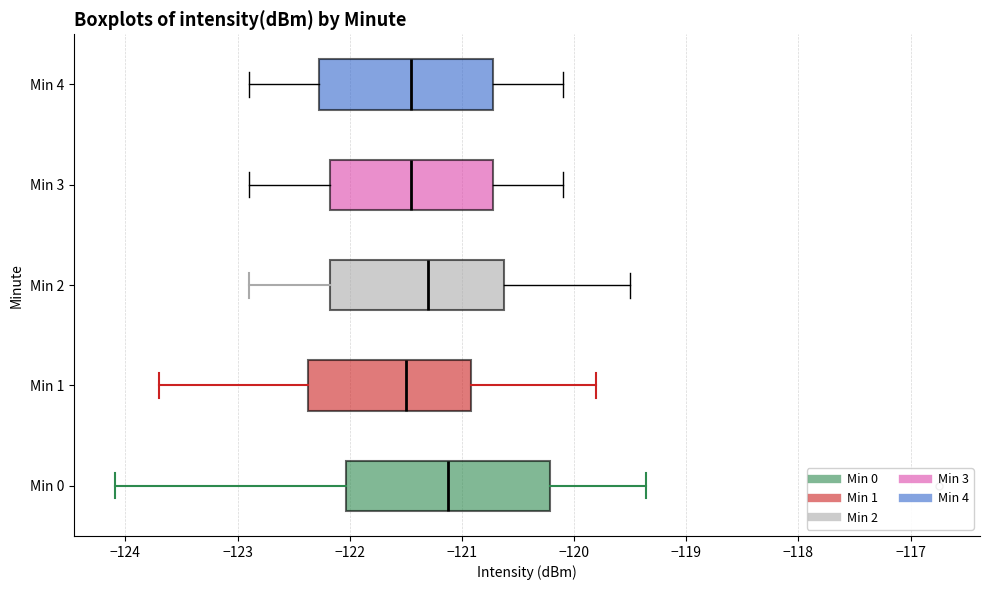

Reading bottom to top, transcribe this box plot: for each box, give where its median line is, the range the box spans, and where its two whiskers end, as read against the x-axis. The values are not printed on the chart, so give them approximately, as read against the axis.

Min 0: median -121.1, box -122.0 to -120.2, whiskers -124.1 to -119.4
Min 1: median -121.5, box -122.4 to -120.9, whiskers -123.7 to -119.8
Min 2: median -121.3, box -122.2 to -120.6, whiskers -122.9 to -119.5
Min 3: median -121.4, box -122.2 to -120.7, whiskers -122.9 to -120.1
Min 4: median -121.4, box -122.3 to -120.7, whiskers -122.9 to -120.1